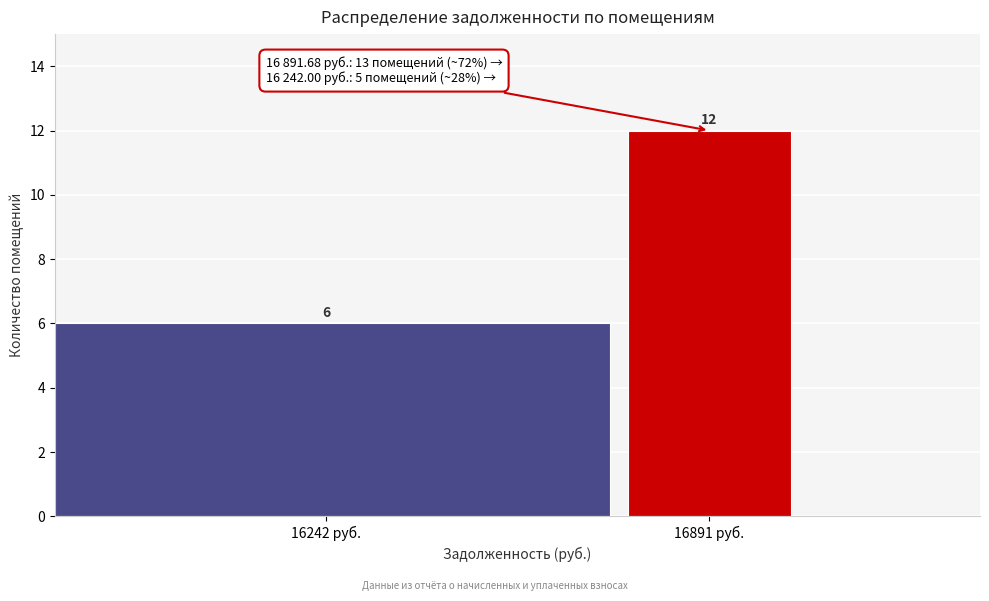

Reading left to right, transcribe all the data shown in this chart.

6	12